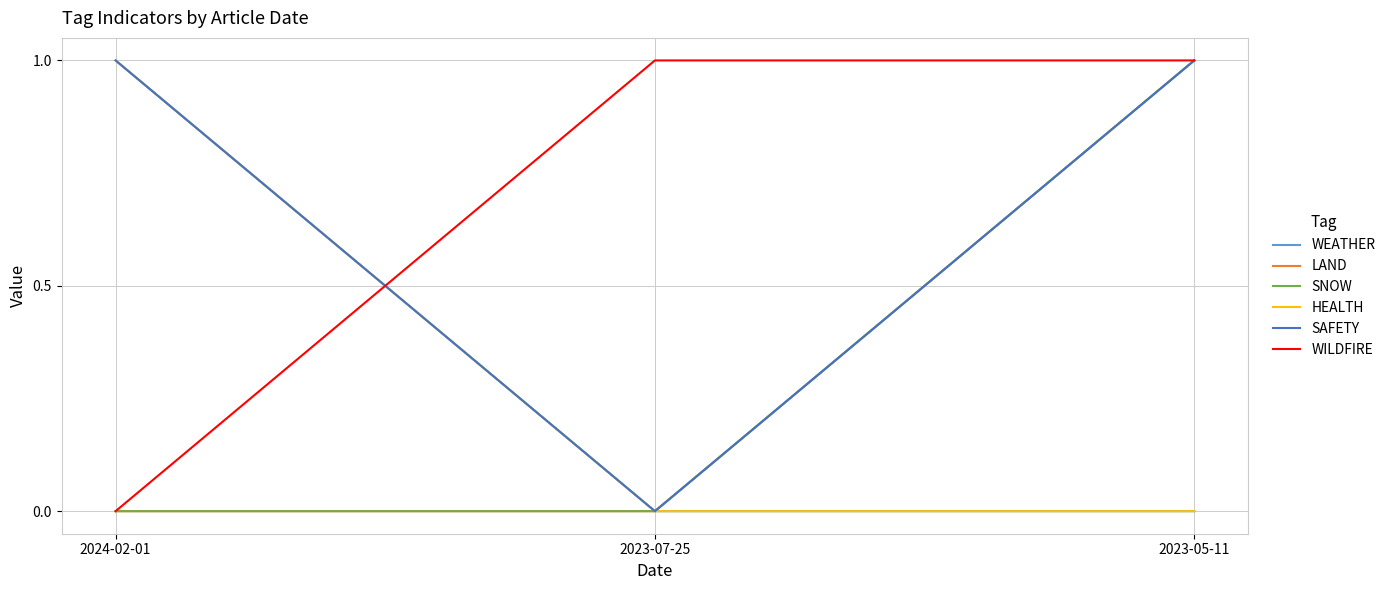

At which category is the sum across all series the highest?

2023-05-11